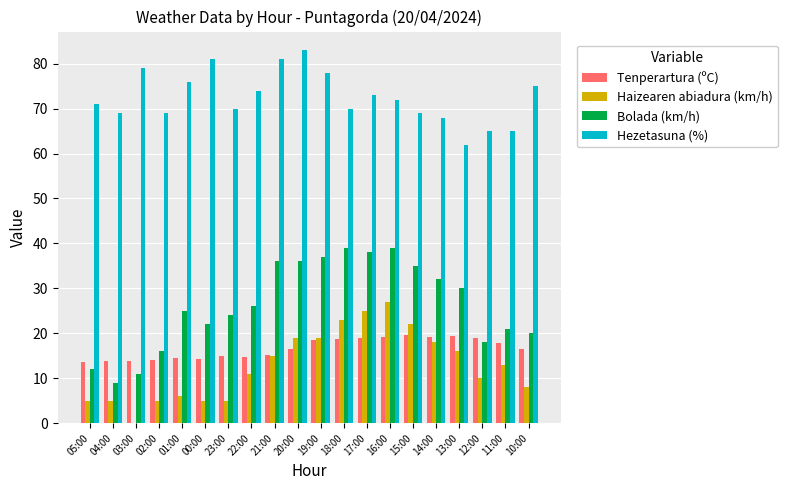

Does the chart contain stacked bars?

No